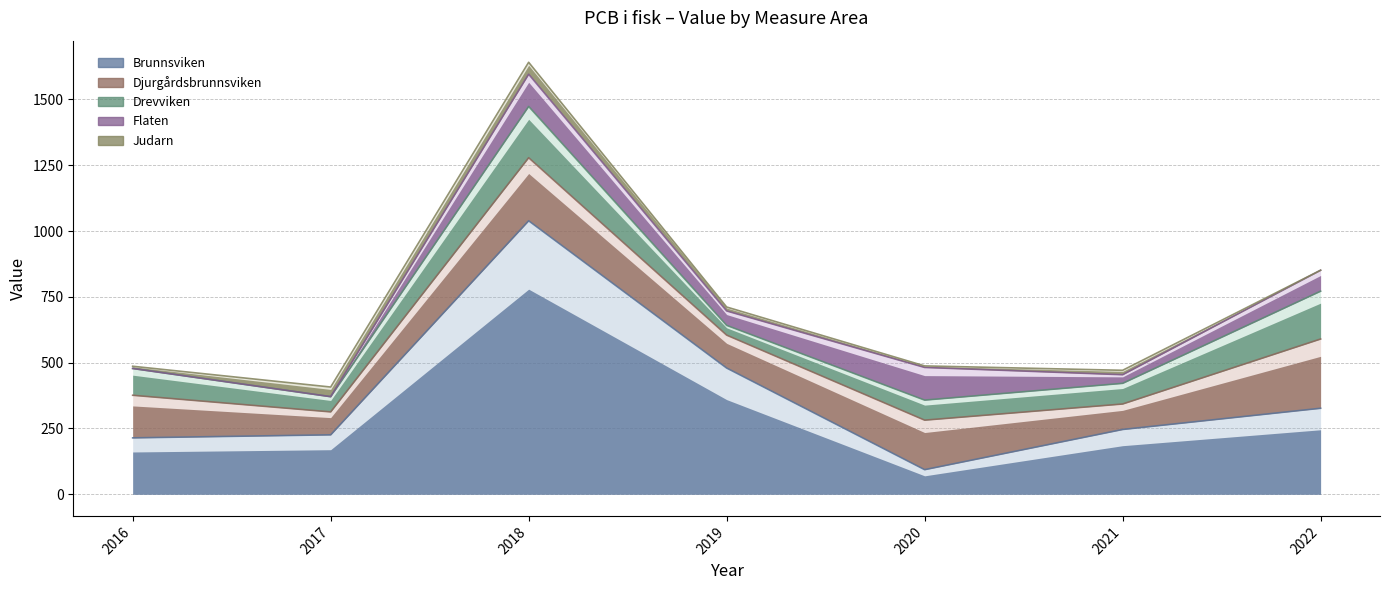

At 2018, list the series in order from smallest to largest.

Judarn, Flaten, Drevviken, Djurgårdsbrunnsviken, Brunnsviken